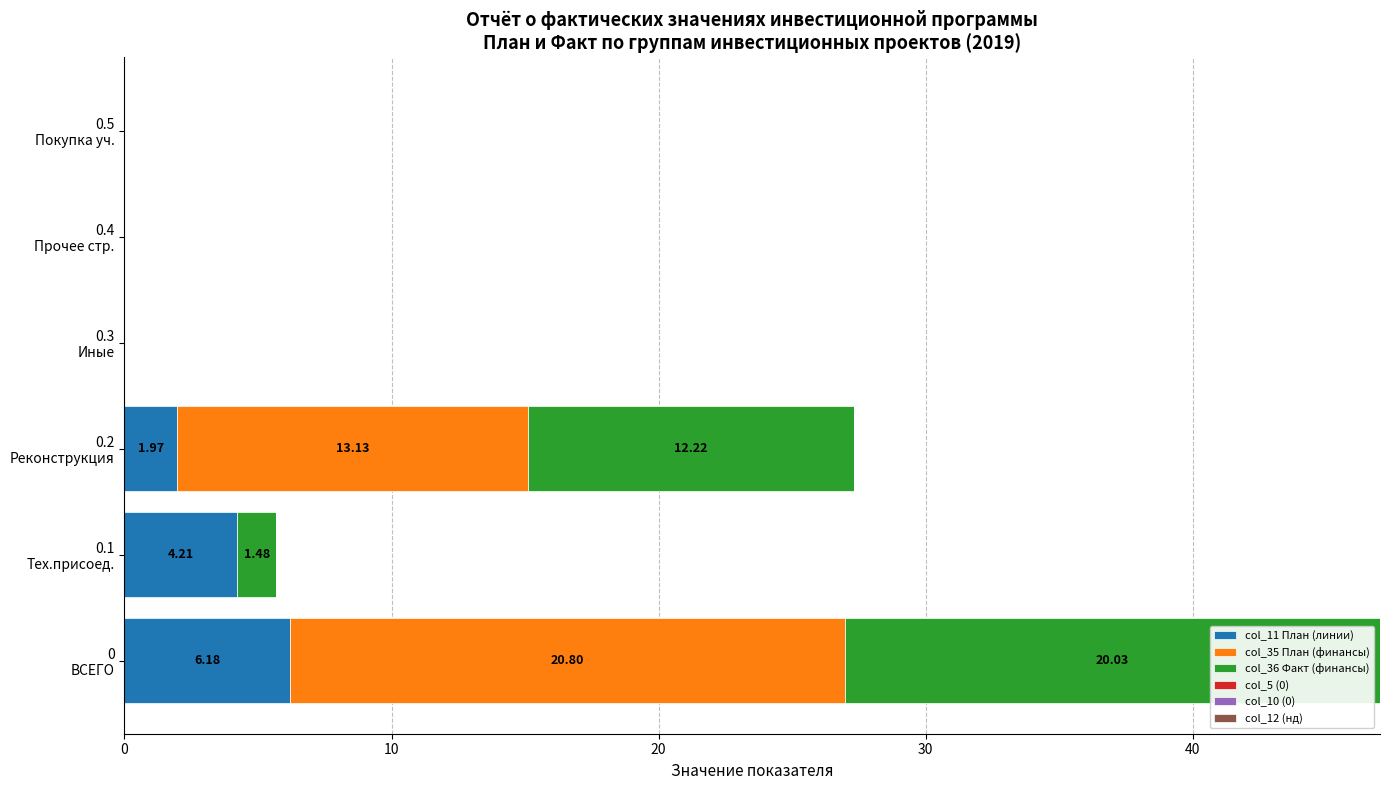

How many data points does each series have?

6